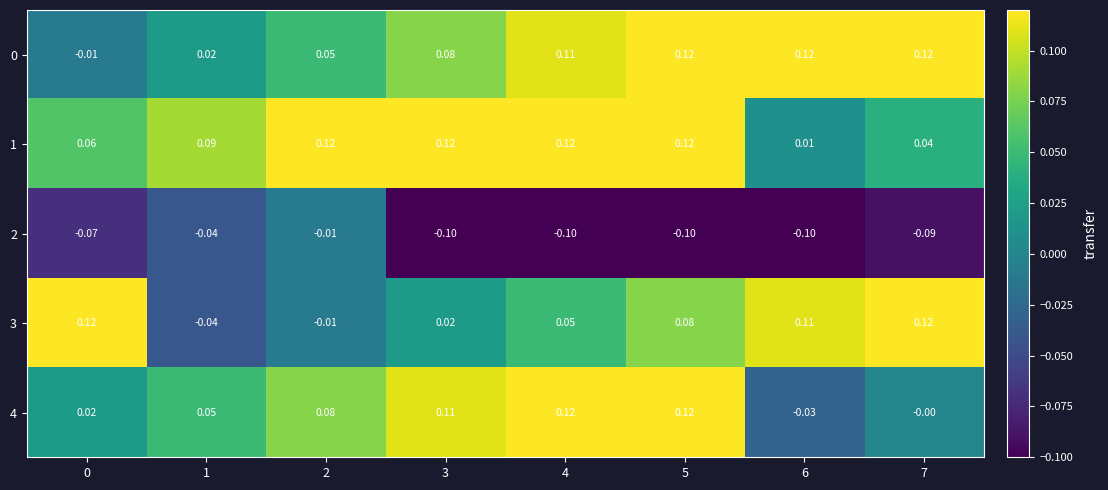

At which category is the sum across all series the highest?

5